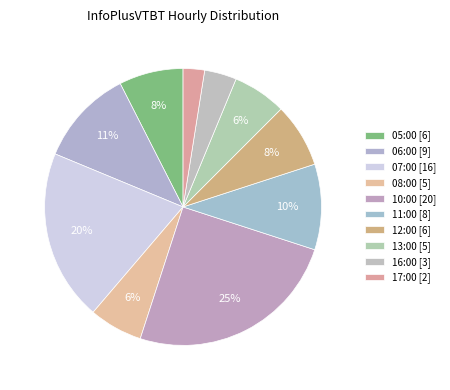

How many segments does this pie chart have?

10